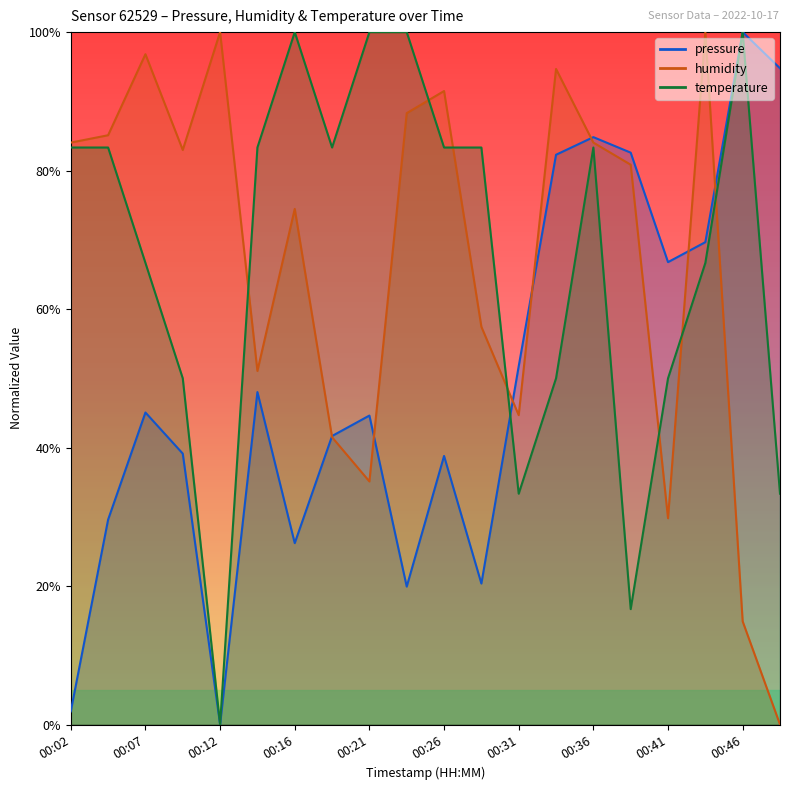

What is the maximum value for pressure?

100.0